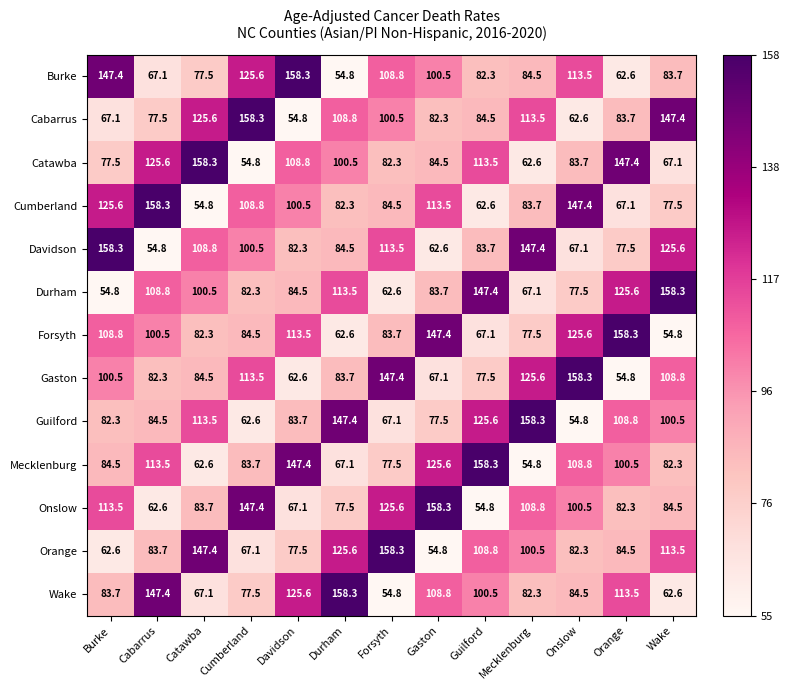

What is the difference between the second highest and second lowest values in the Guilford series?

84.8